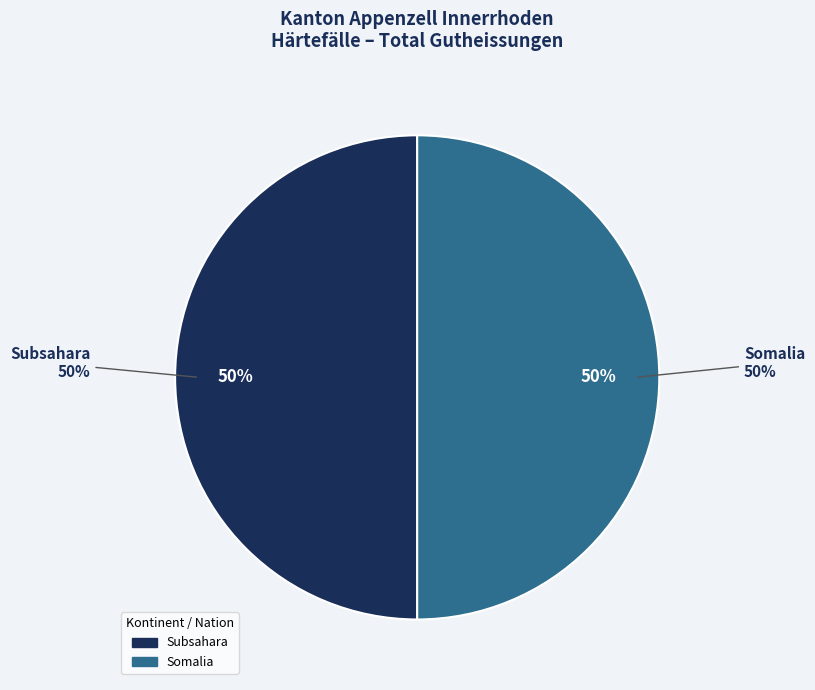

Is Somalia the majority of the pie?

No